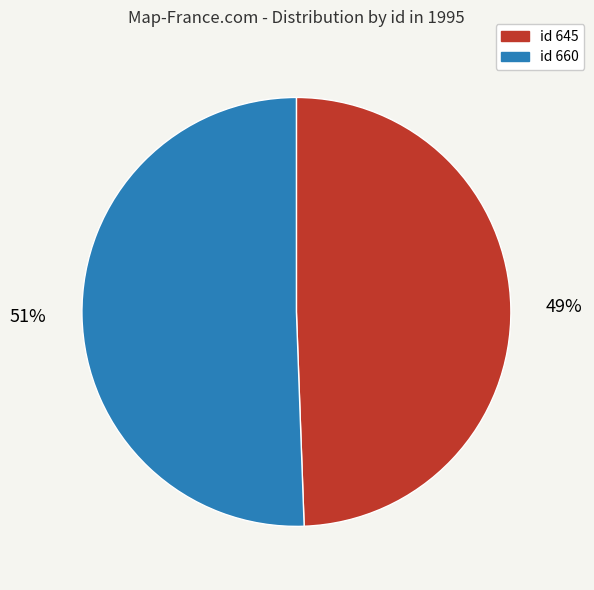

To the nearest percent, what is the average slice percentage?

50%